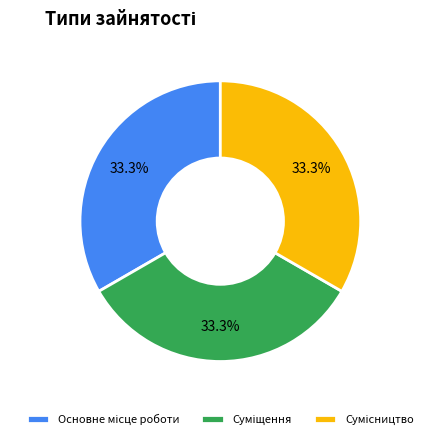

To the nearest percent, what is the average slice percentage?

33%